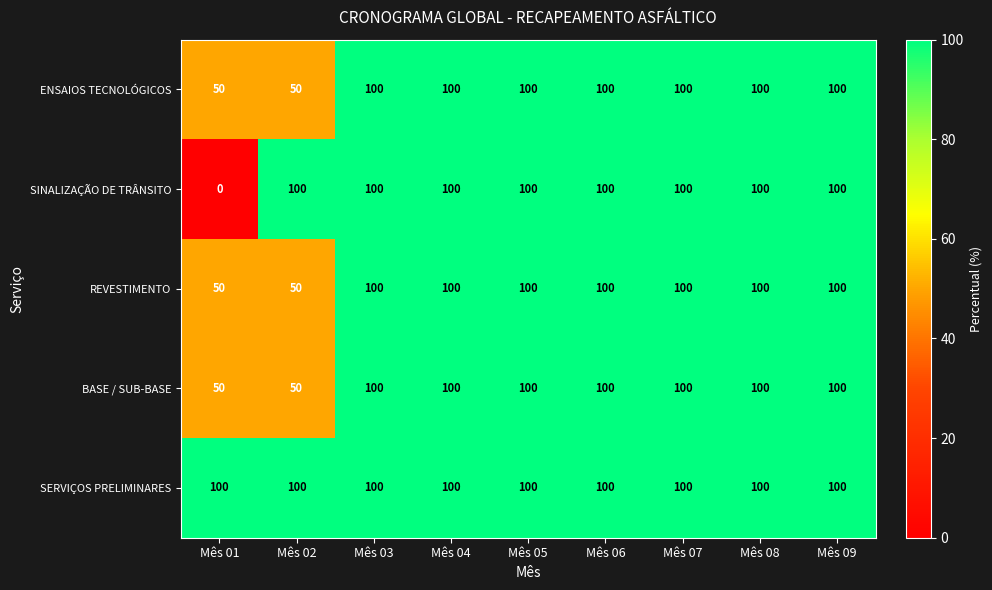

The value of SERVIÇOS PRELIMINARES at Mês 07 is 137. True or false?

False